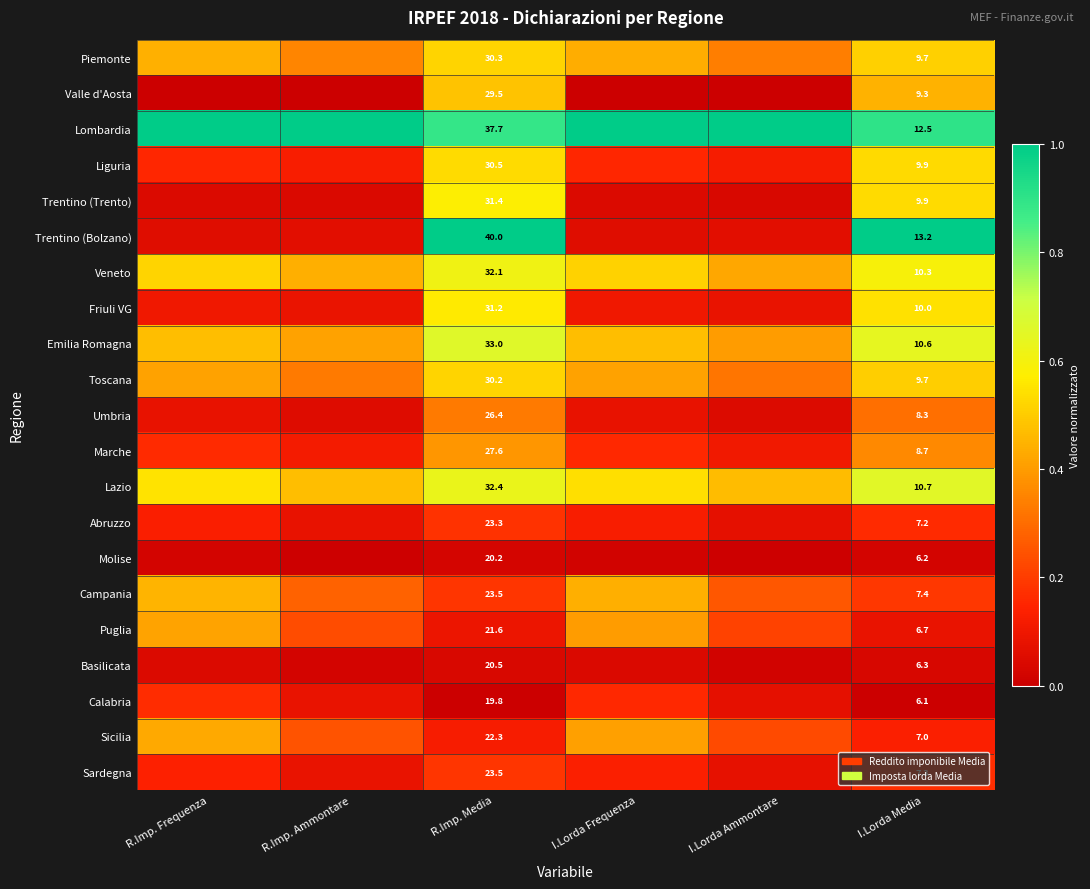

At which category does the chart reach its minimum across all series?

R.Imp. Frequenza